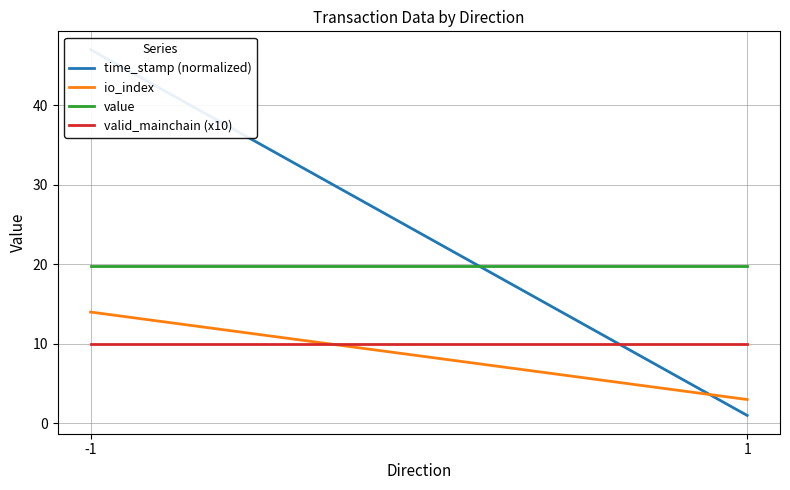

What is the sum of all time_stamp (normalized) values?

48.0